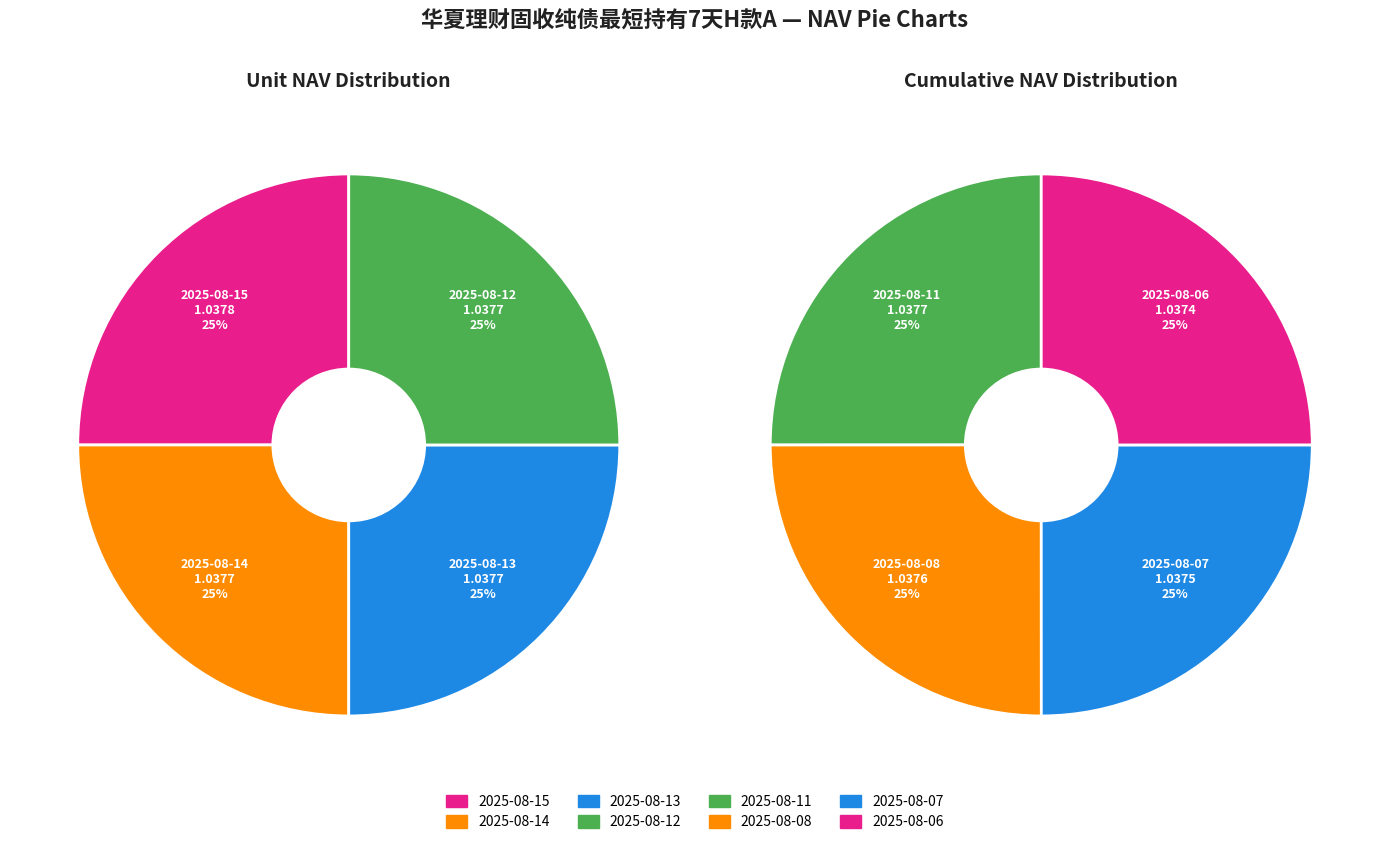

Which category has the smallest portion of the pie?

2025-08-06